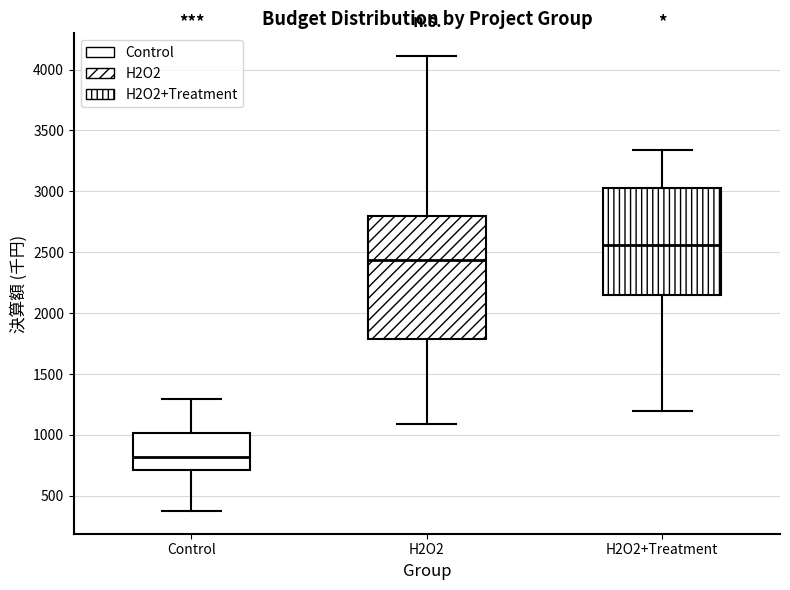

Where is the upper edge of the box for Control on the y-axis? The values are not printed on the chart, so give them approximately, as read against the axis.

1000